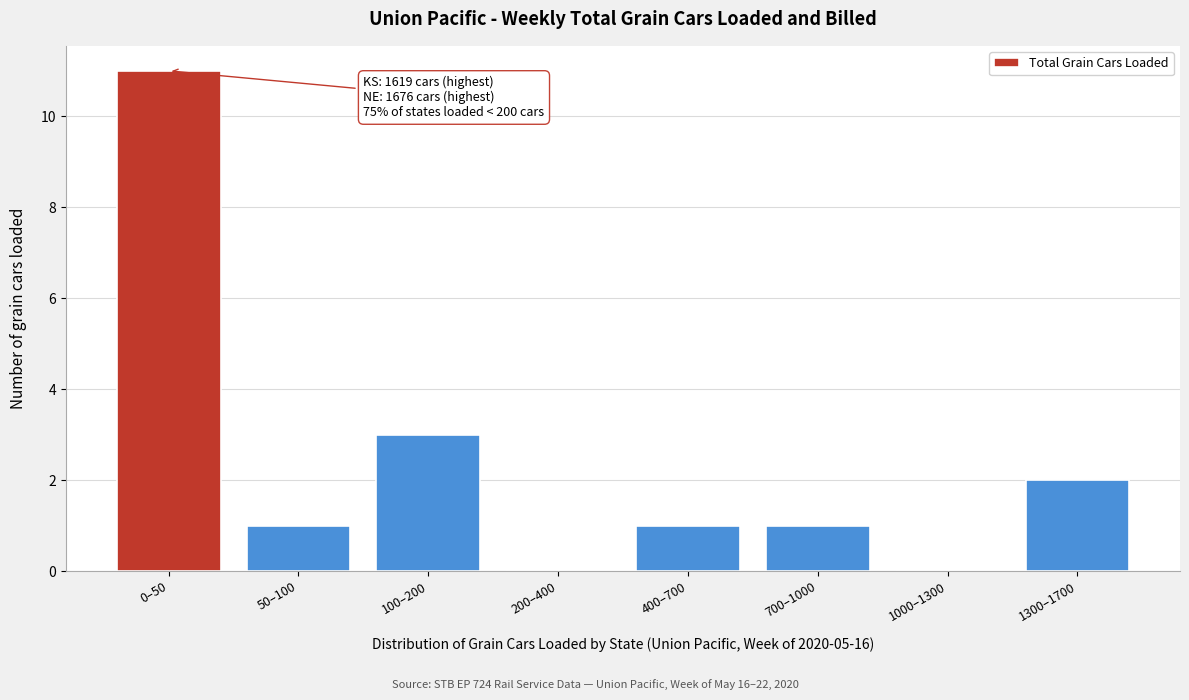

Reading left to right, what are all the values shown in this chart?

0–50=11	50–100=1	100–200=3	200–400=0	400–700=1	700–1000=1	1000–1300=0	1300–1700=2